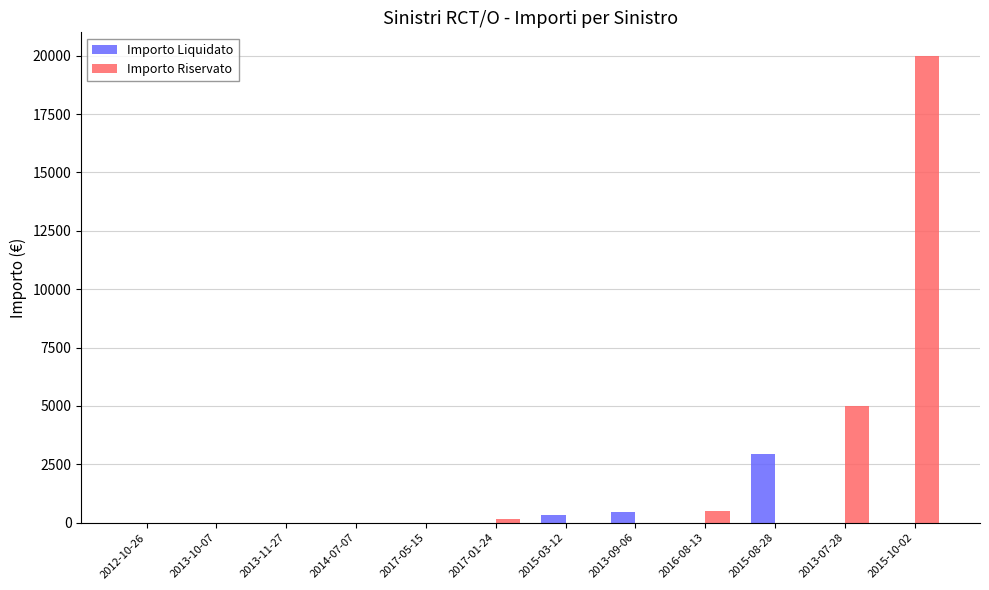

Reading left to right, list all the values displayed in this chart.

Importo Liquidato: 2012-10-26=0	2013-10-07=0	2013-11-27=0	2014-07-07=0	2017-05-15=0	2017-01-24=0	2015-03-12=351	2013-09-06=454	2016-08-13=0	2015-08-28=2957	2013-07-28=0	2015-10-02=0
Importo Riservato: 2012-10-26=0	2013-10-07=0	2013-11-27=0	2014-07-07=0	2017-05-15=0	2017-01-24=140	2015-03-12=0	2013-09-06=0	2016-08-13=500	2015-08-28=0	2013-07-28=5000	2015-10-02=20000